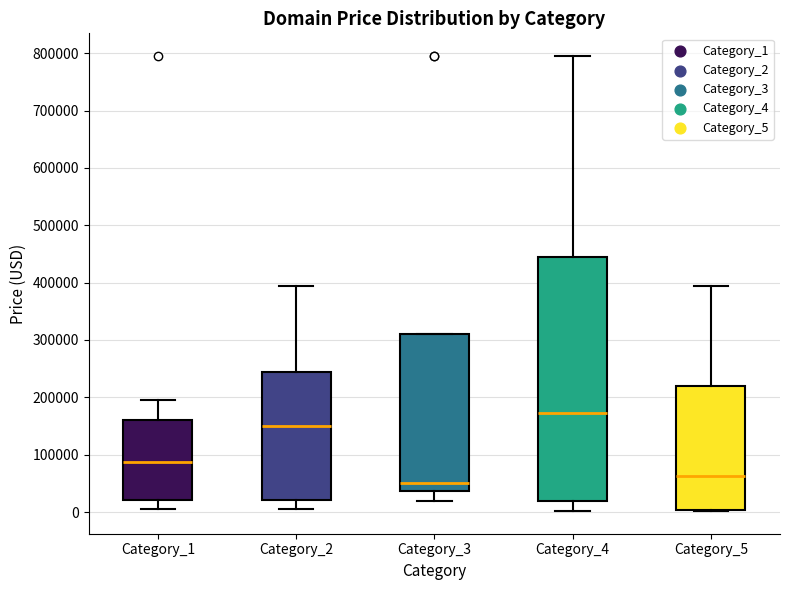

Where does the median line of the box for Category_3 sit on the y-axis? The values are not printed on the chart, so give them approximately, as read against the axis.

50000